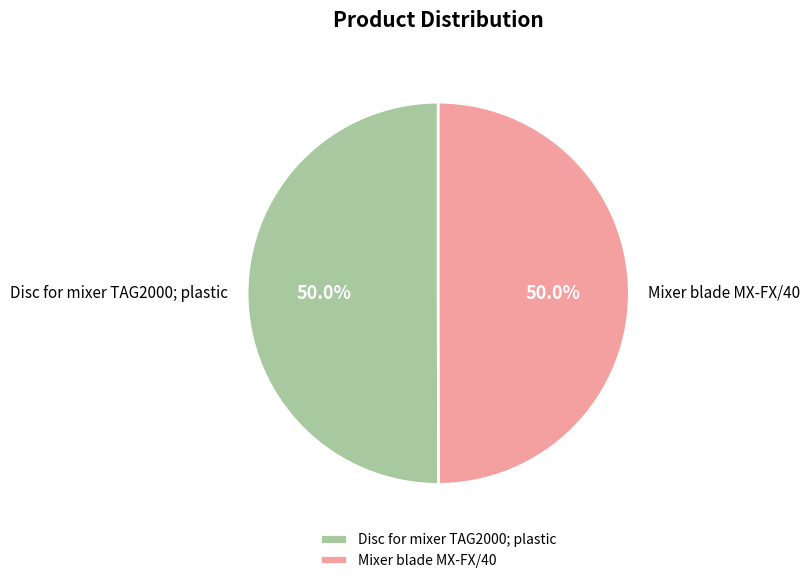

To the nearest percent, what is the average slice percentage?

50%